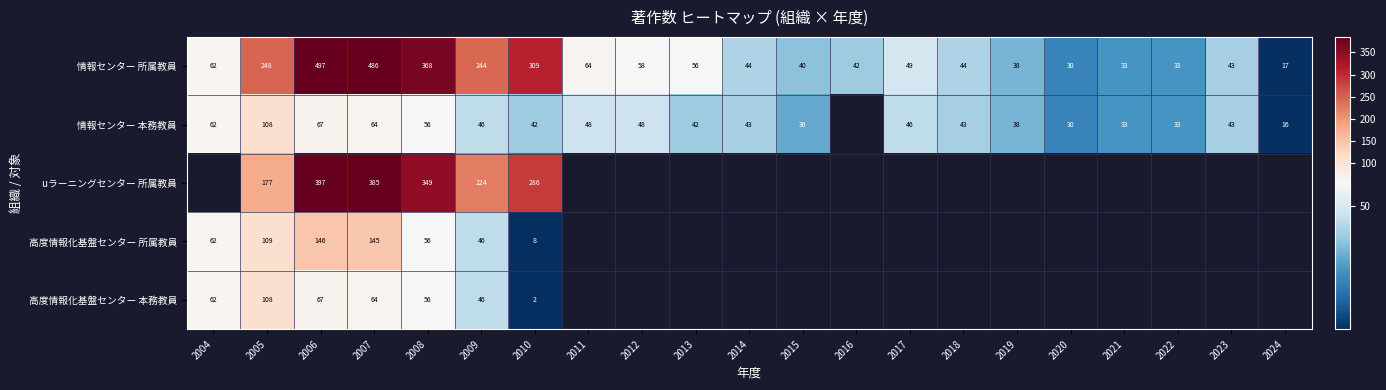

Is it true that 情報センター 所属教員 equals 122 at 2005?

False